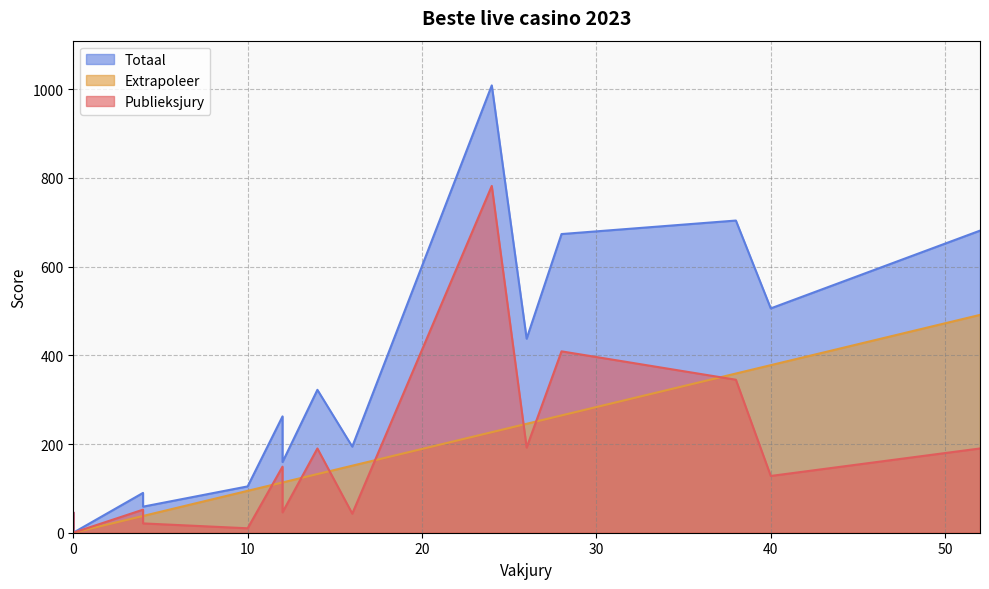

True or false: Totaal has a value of 104.5 at ComeOn.

True